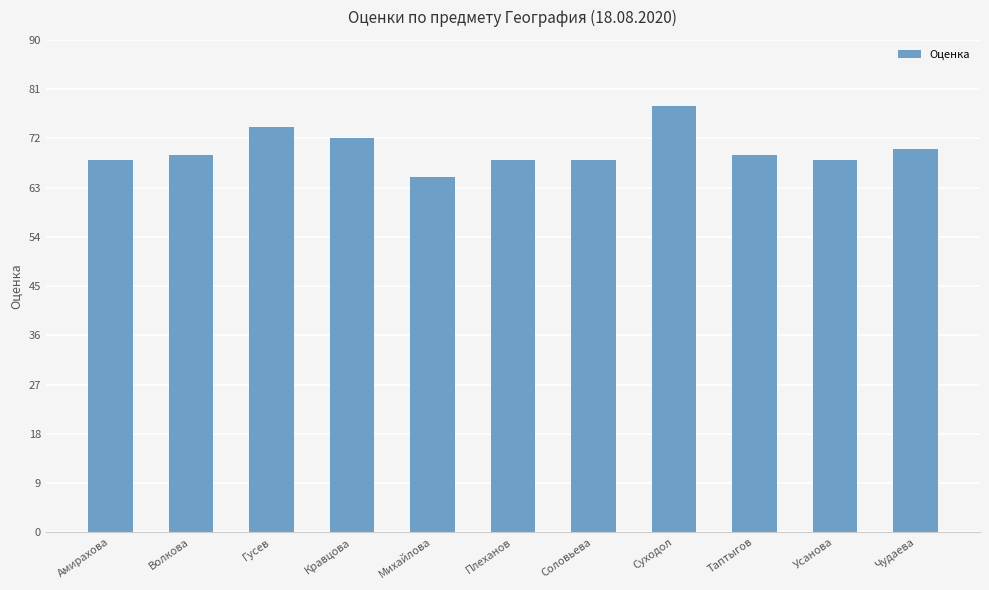

What position from the left is Гусев?

3